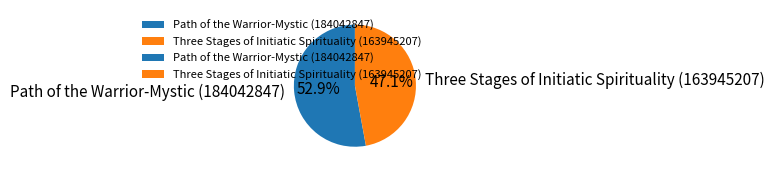

What is the total percentage of Three Stages of Initiatic Spirituality (163945207) and Path of the Warrior-Mystic (184042847)?

100.0%